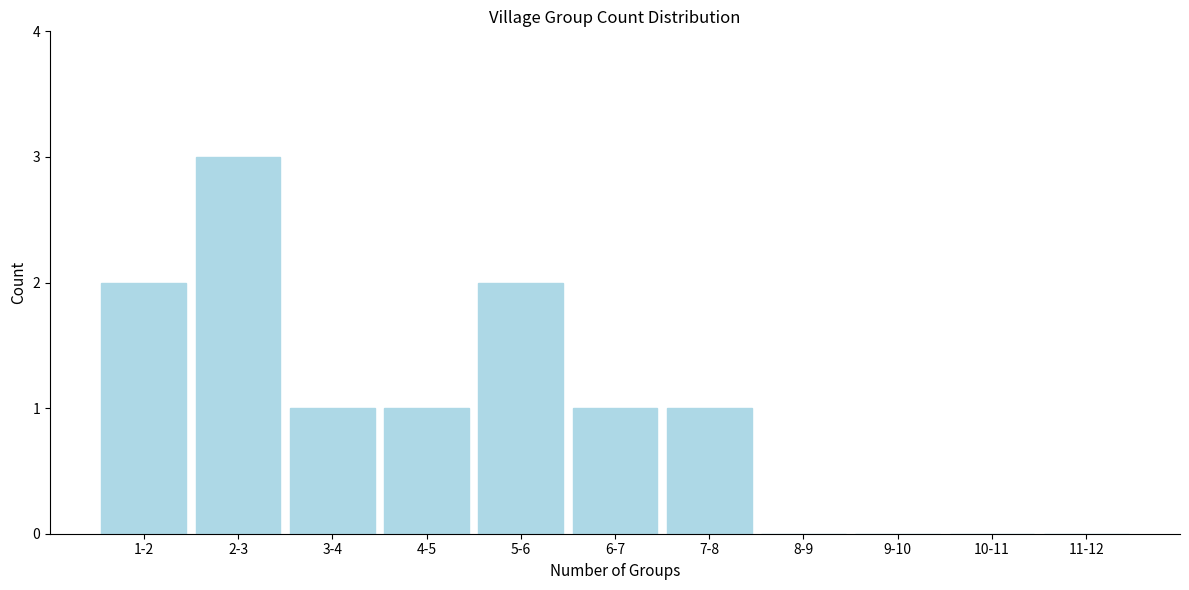

Reading left to right, transcribe all the data shown in this chart.

1-2=2	2-3=3	3-4=1	4-5=1	5-6=2	6-7=1	7-8=1	8-9=0	9-10=0	10-11=0	11-12=0